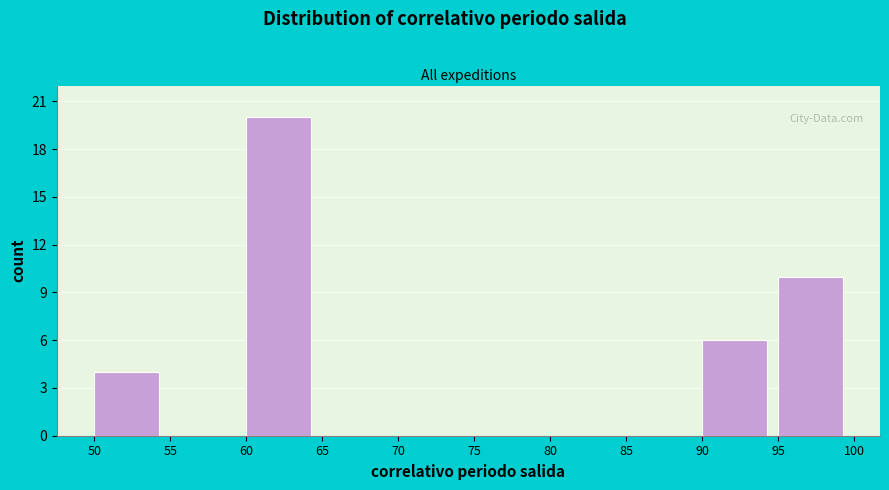

Which range on the x-axis has the tallest bar?

60 to 65